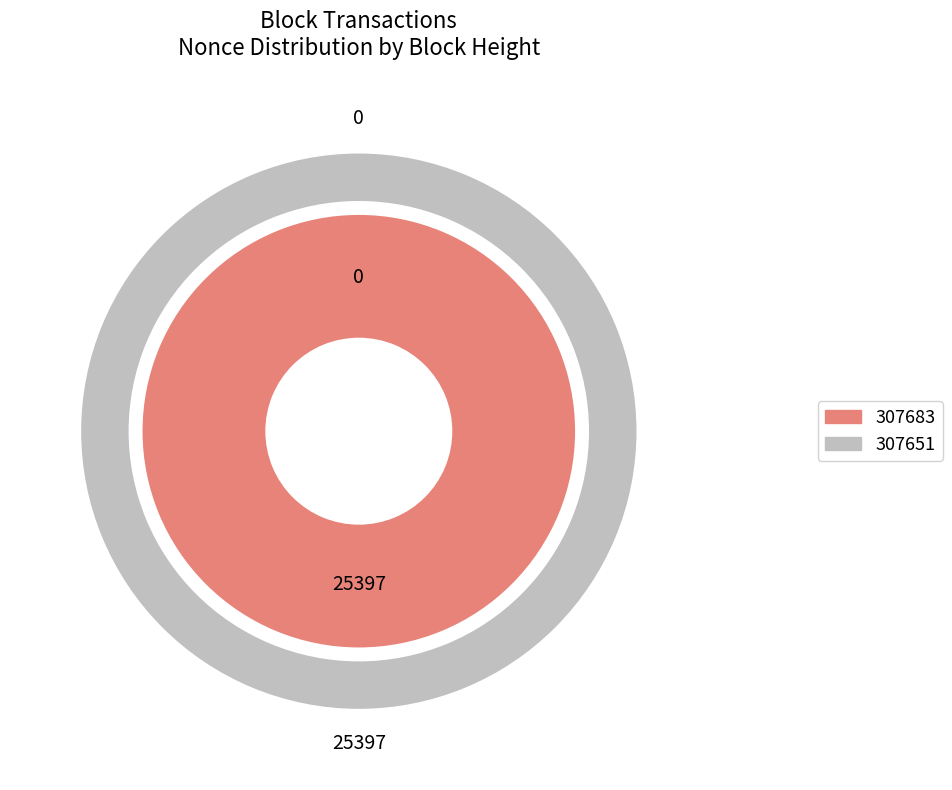

Which category accounts for the majority?

307651